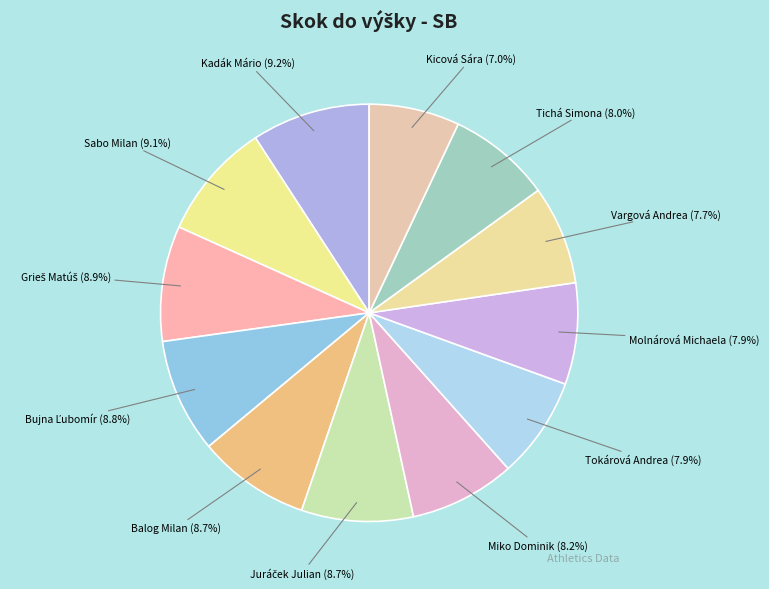

Count the number of slices in the pie.

12